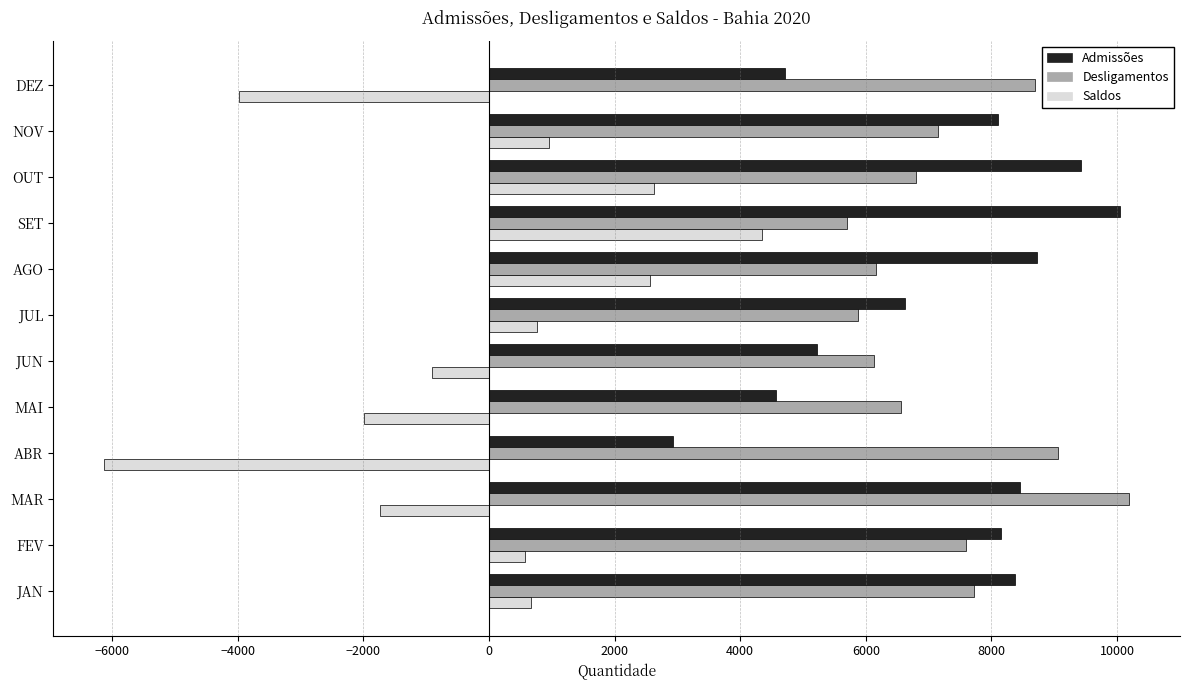

At which label is Saldos closest to -885?

JUN